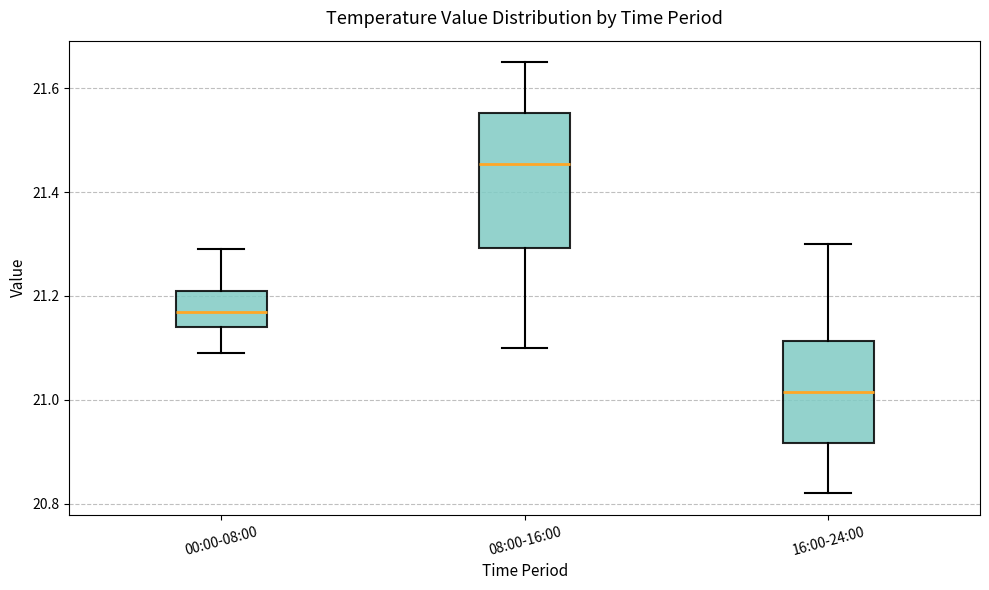

Which box's median line is the highest?

08:00-16:00